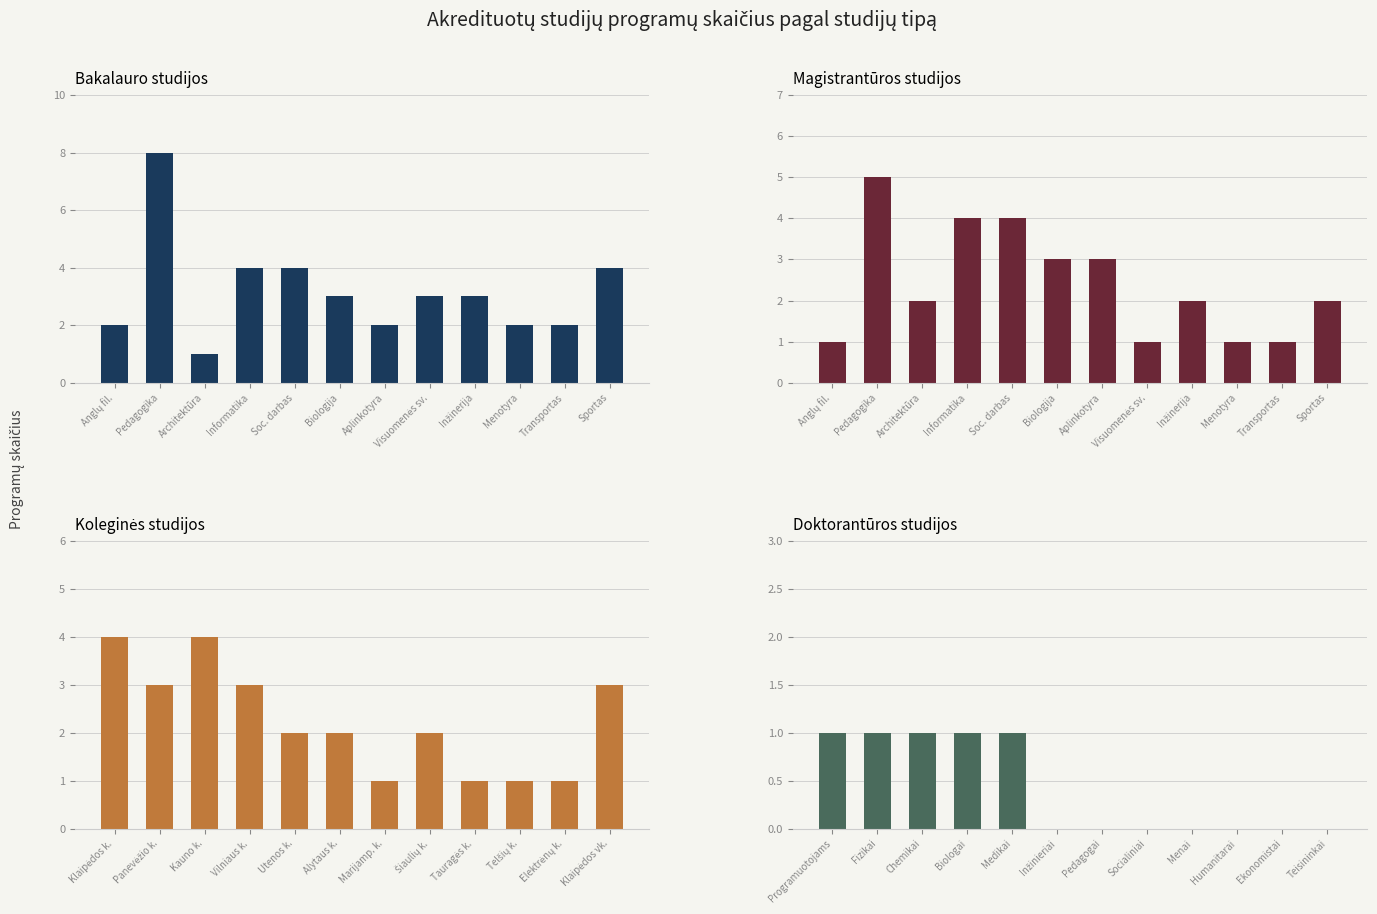

Count the number of categories in the chart.

12